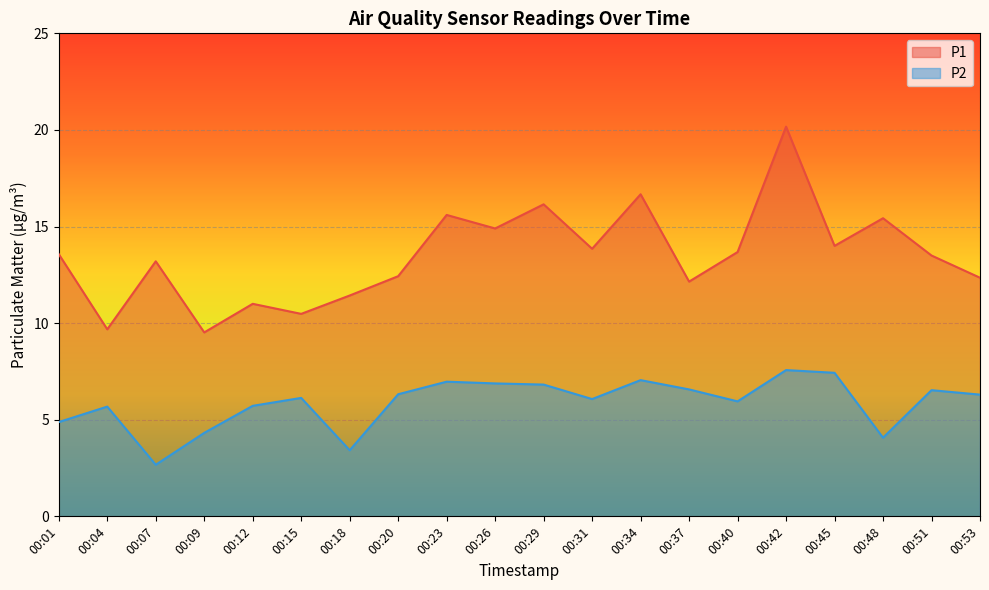

True or false: P2 and P1 cross at least once.

False